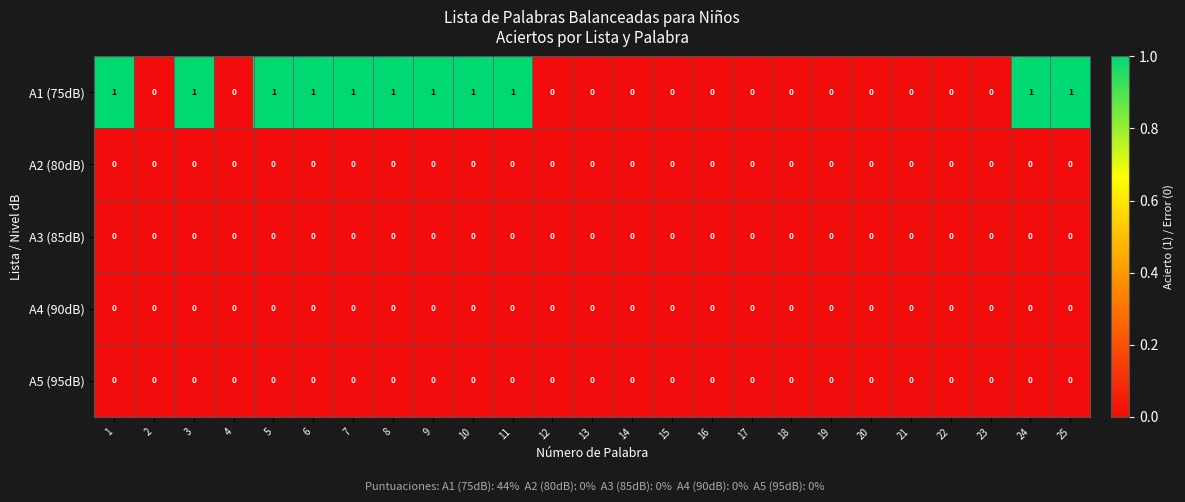

Which series has the largest total across all categories?

A1 (75dB)